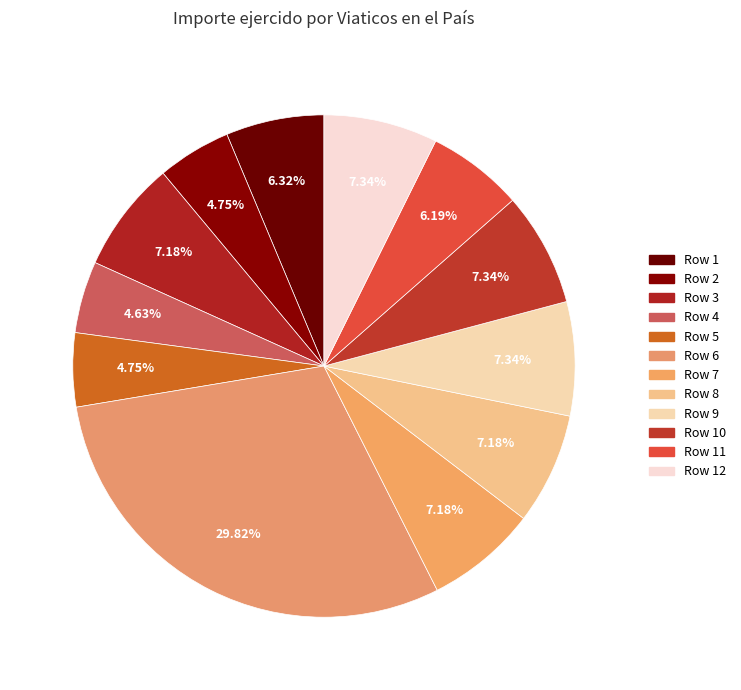

How many segments does this pie chart have?

12